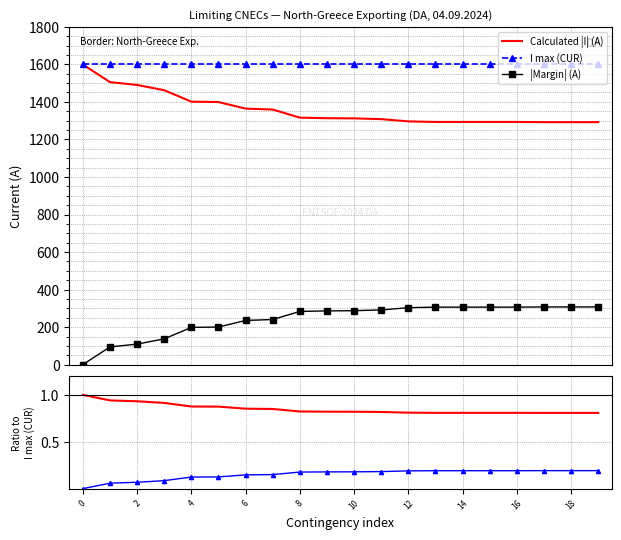

True or false: |Margin| / I_max_cur and |Calc I| / I_max_cur cross at least once.

False